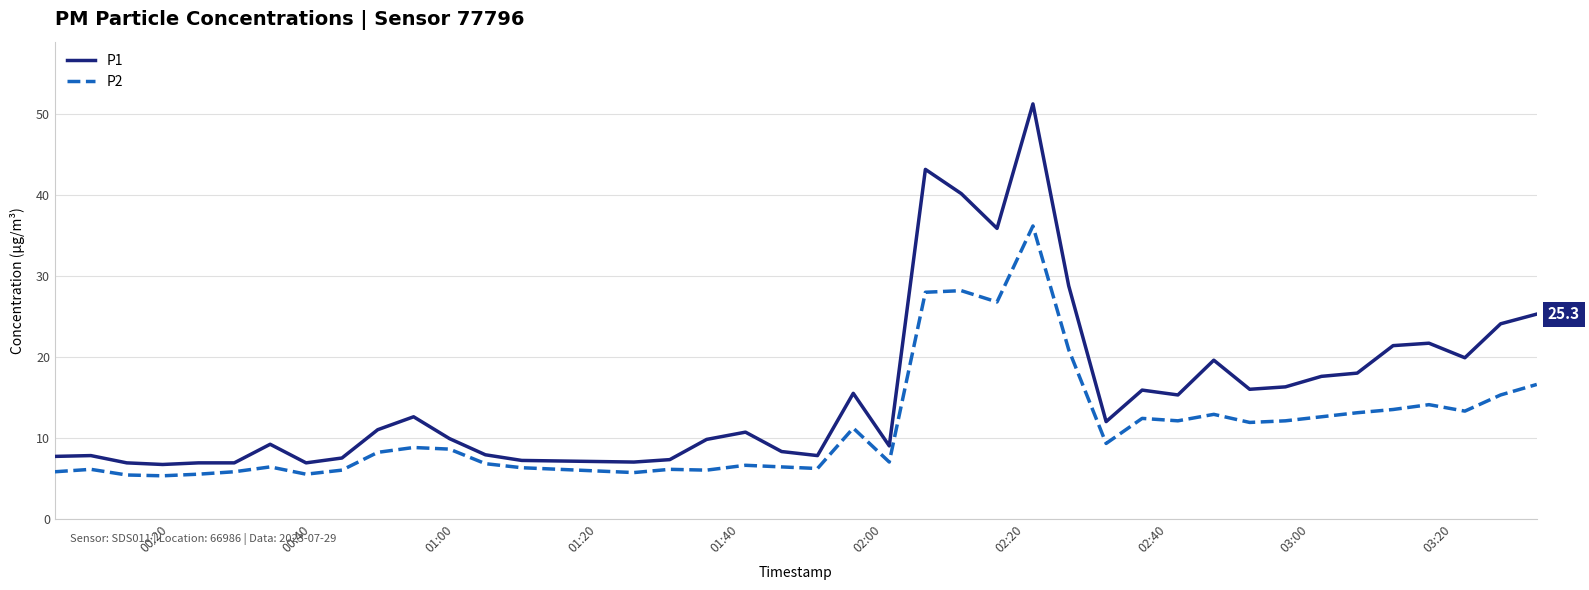

Which series has the widest spread of values?

P1